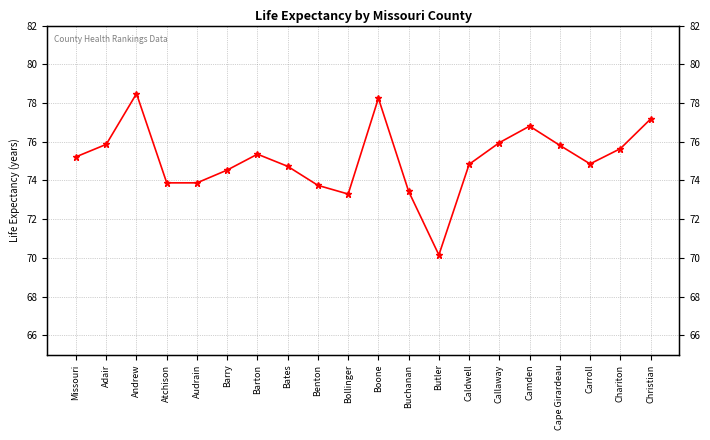

At which category does the data reach its first local valley?

Audrain